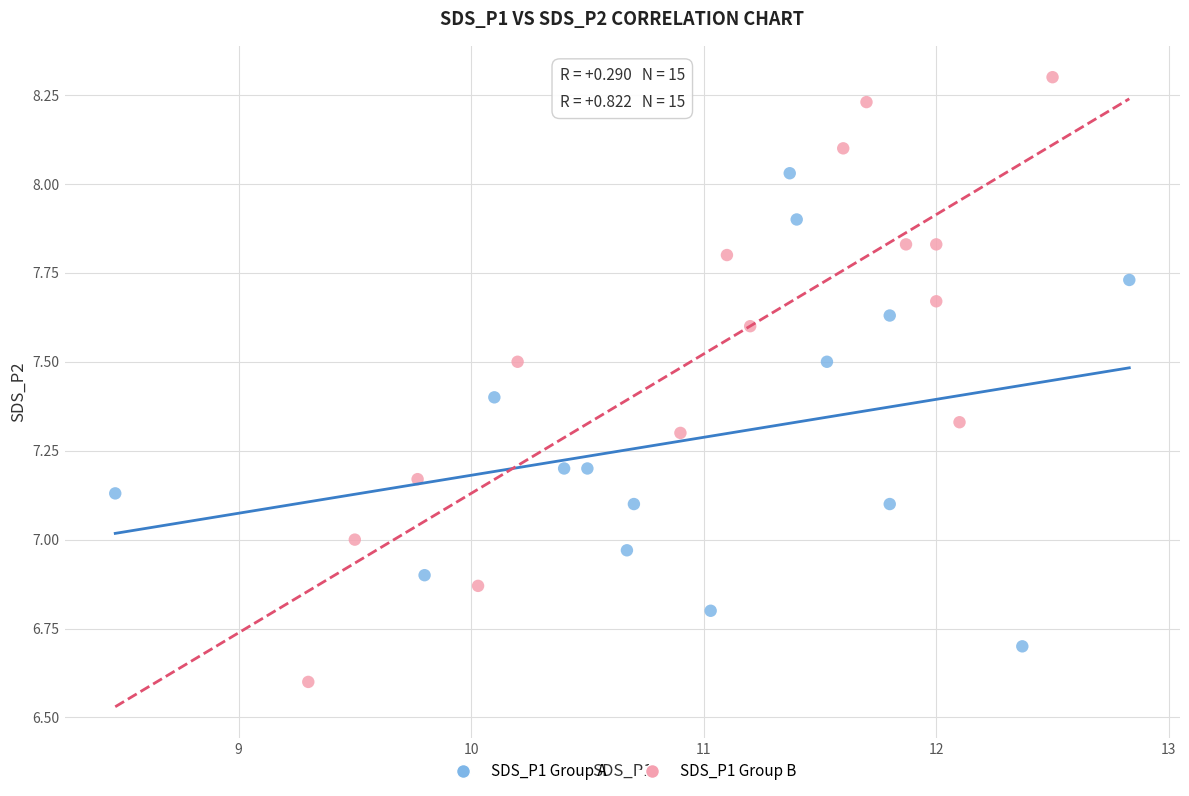

Which series contains the lowest Y value?

SDS_P1 Group B